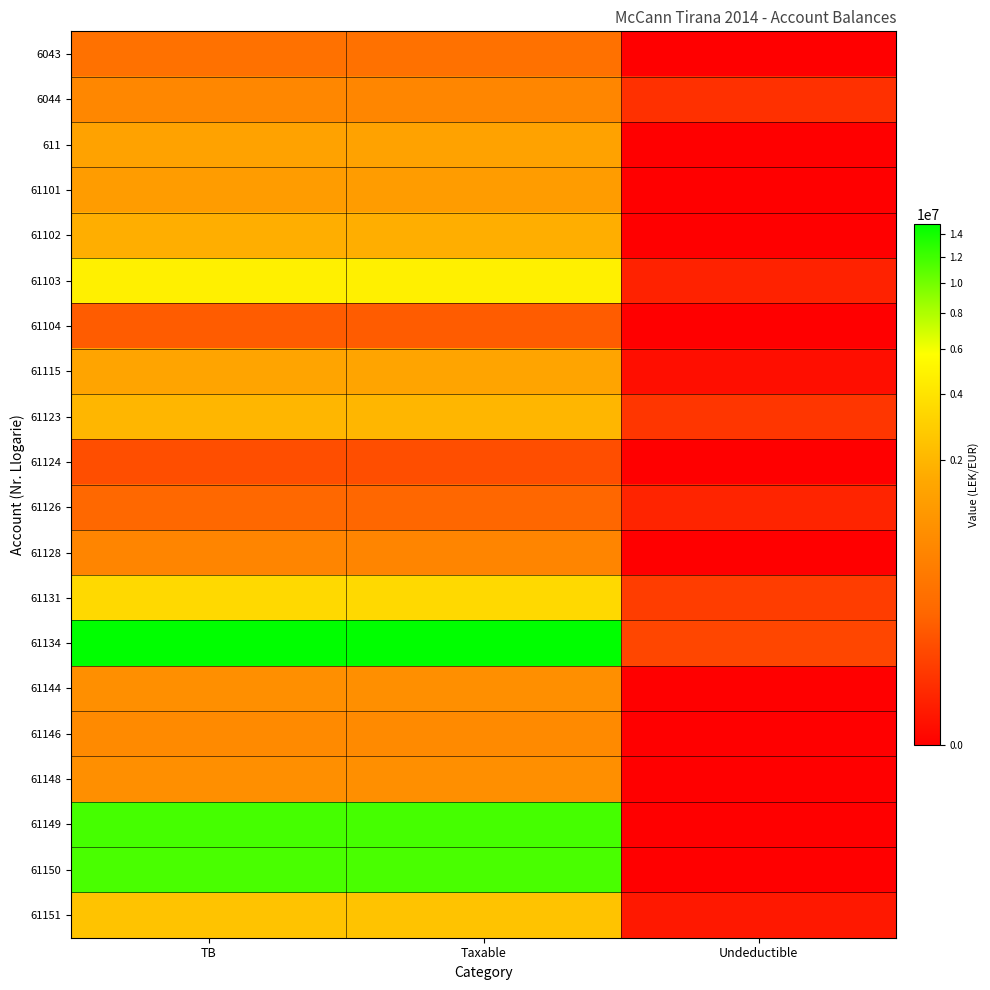

What is the total value across all series at TB?

60554265.5